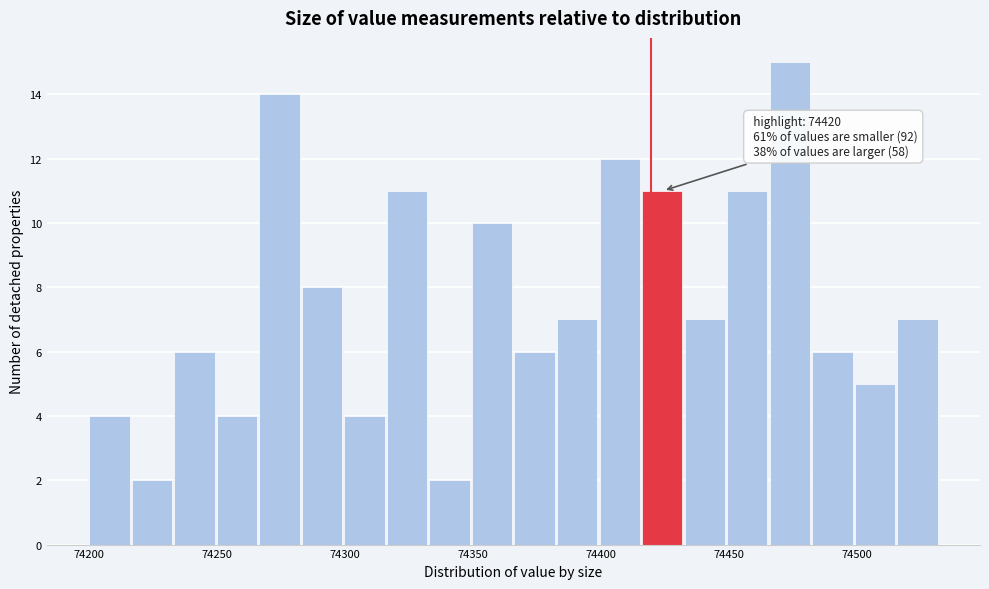

Around what value on the x-axis is the tallest bar? Give the approximate position of its centre, as read against the axis.

74475